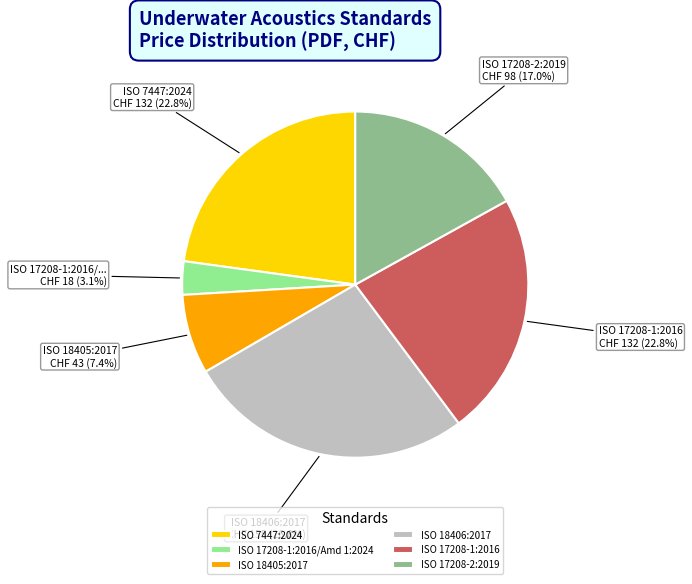

Which category has the smallest portion of the pie?

ISO 17208-1:2016/Amd 1:2024